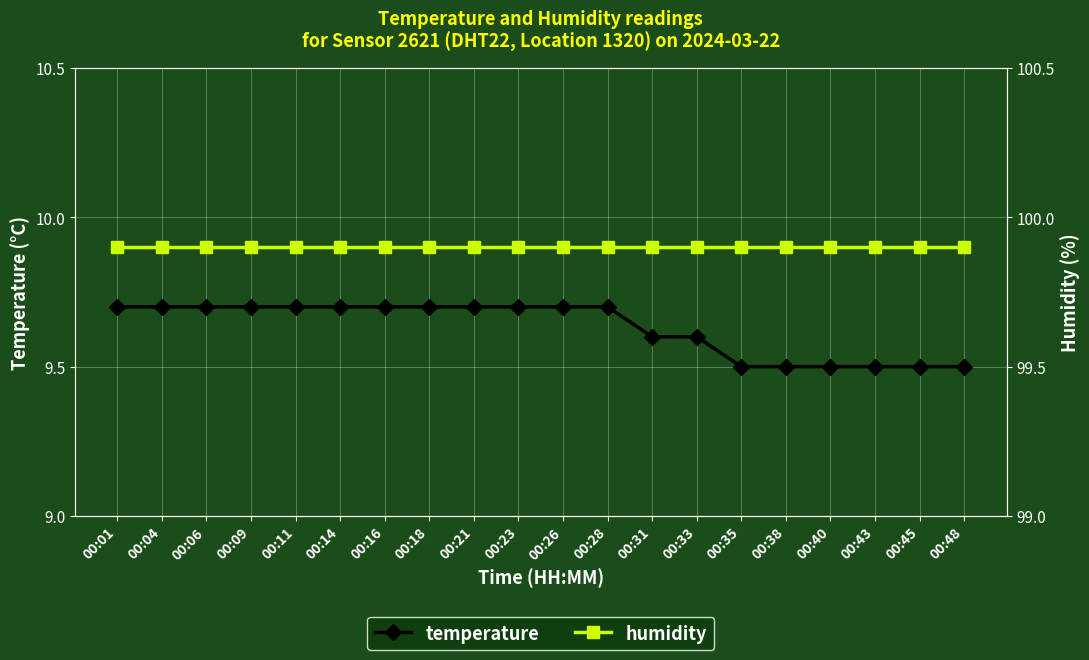

What is the difference between the maximum and minimum values in the temperature series?

0.2